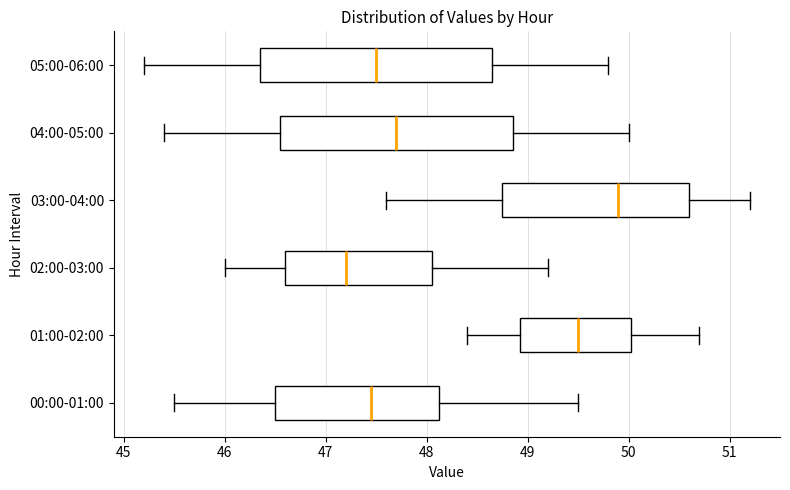

Which box's median line is the furthest to the right?

03:00-04:00